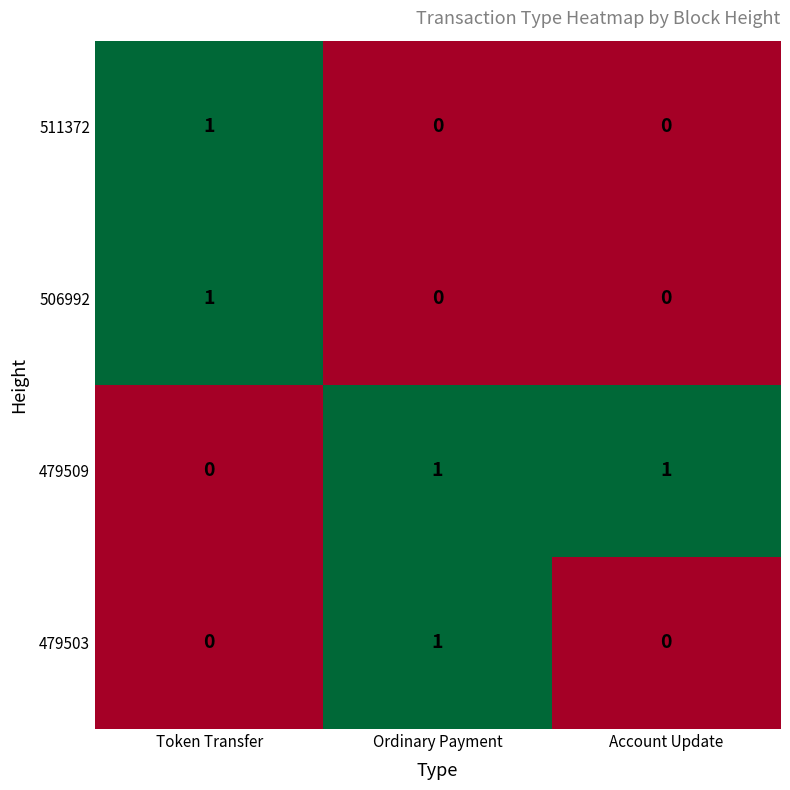

Reading left to right, what are all the values shown in this chart?

511372: 1	0	0
506992: 1	0	0
479509: 0	1	1
479503: 0	1	0